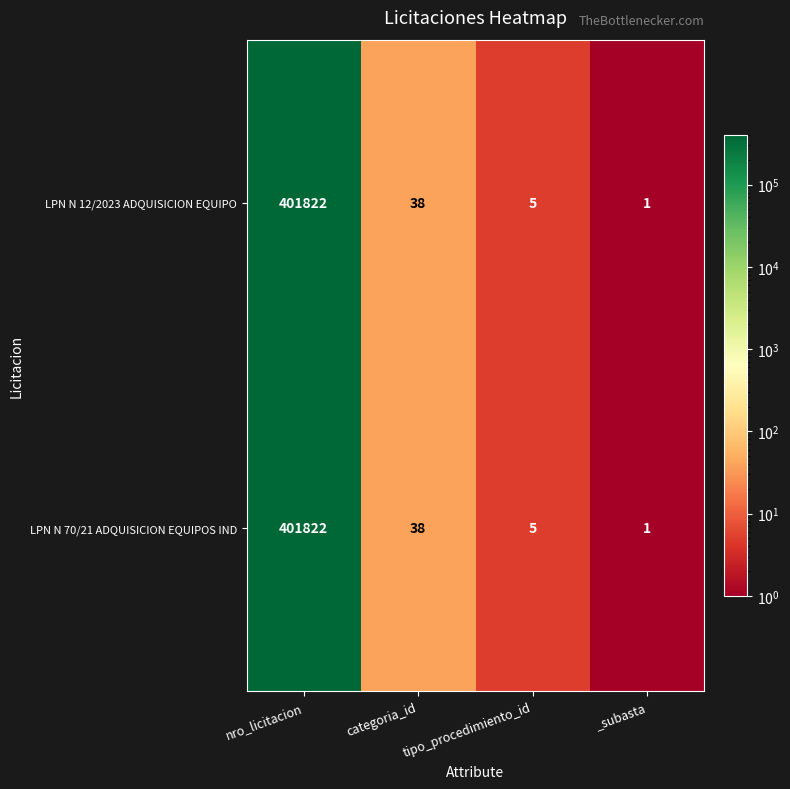

The LPN N 70/21 ADQUISICION EQUIPOS IND series shows 7 at tipo_procedimiento_id. True or false?

False